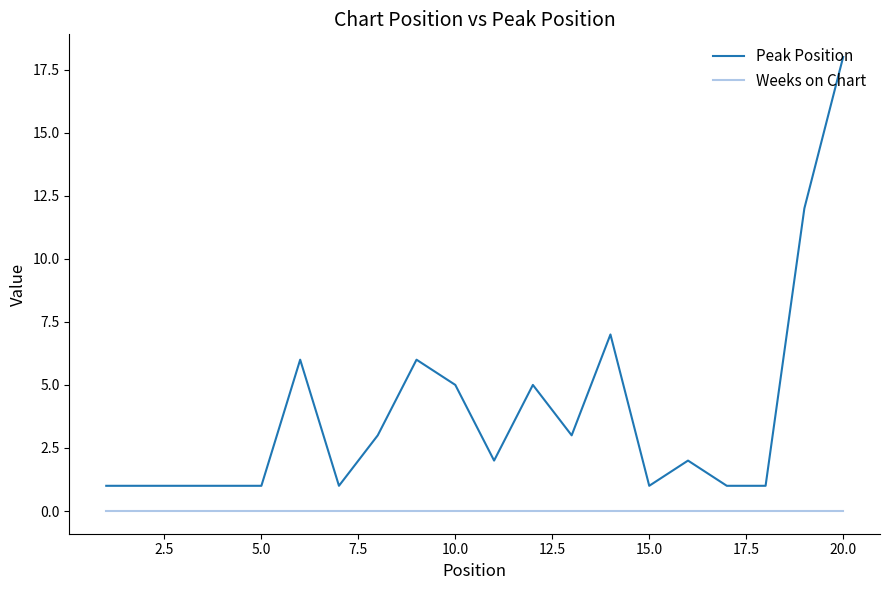

What is the maximum value shown in the chart?

18